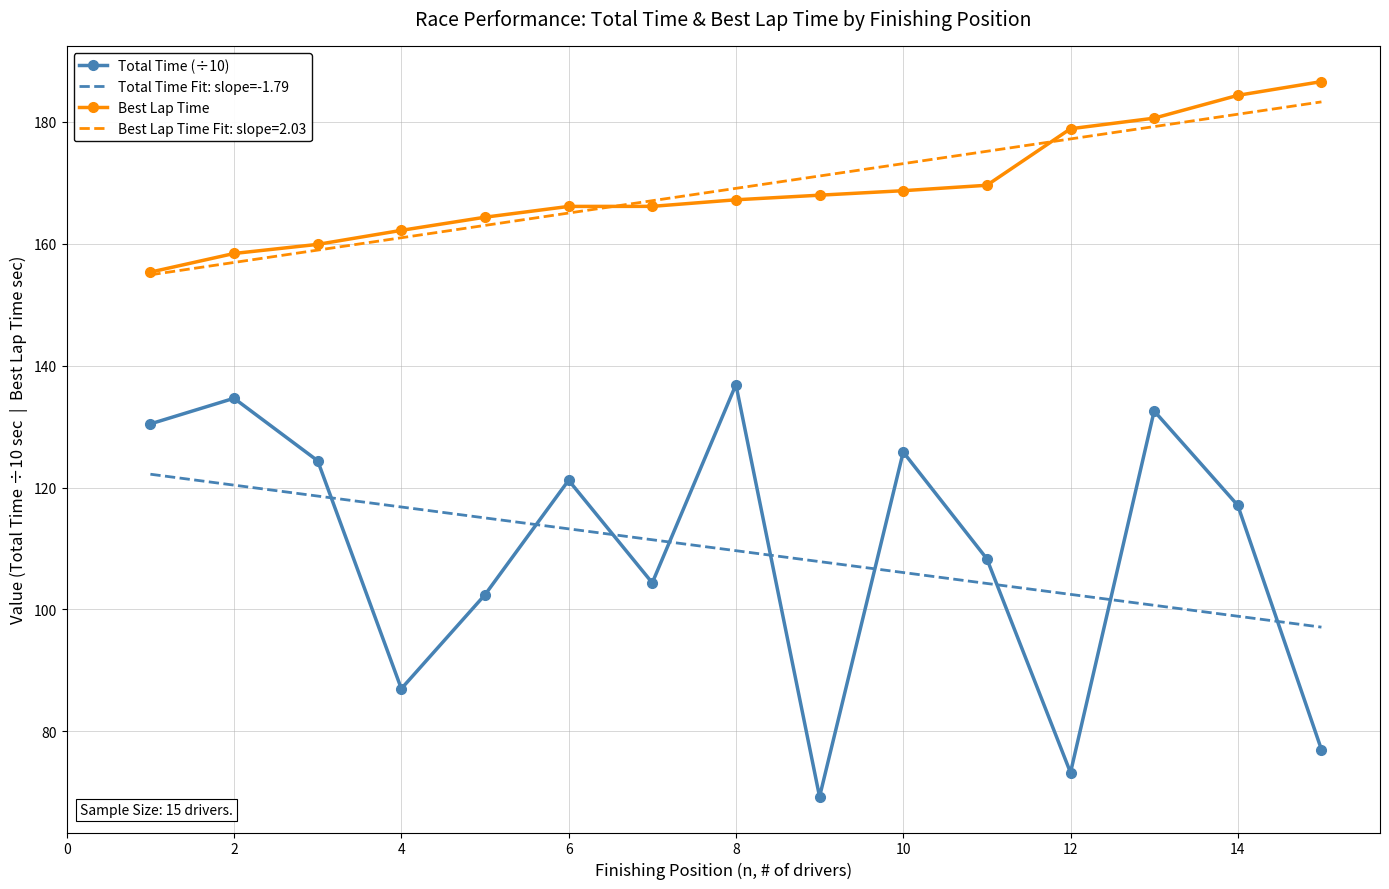

What is the minimum value shown in the chart?

69.2